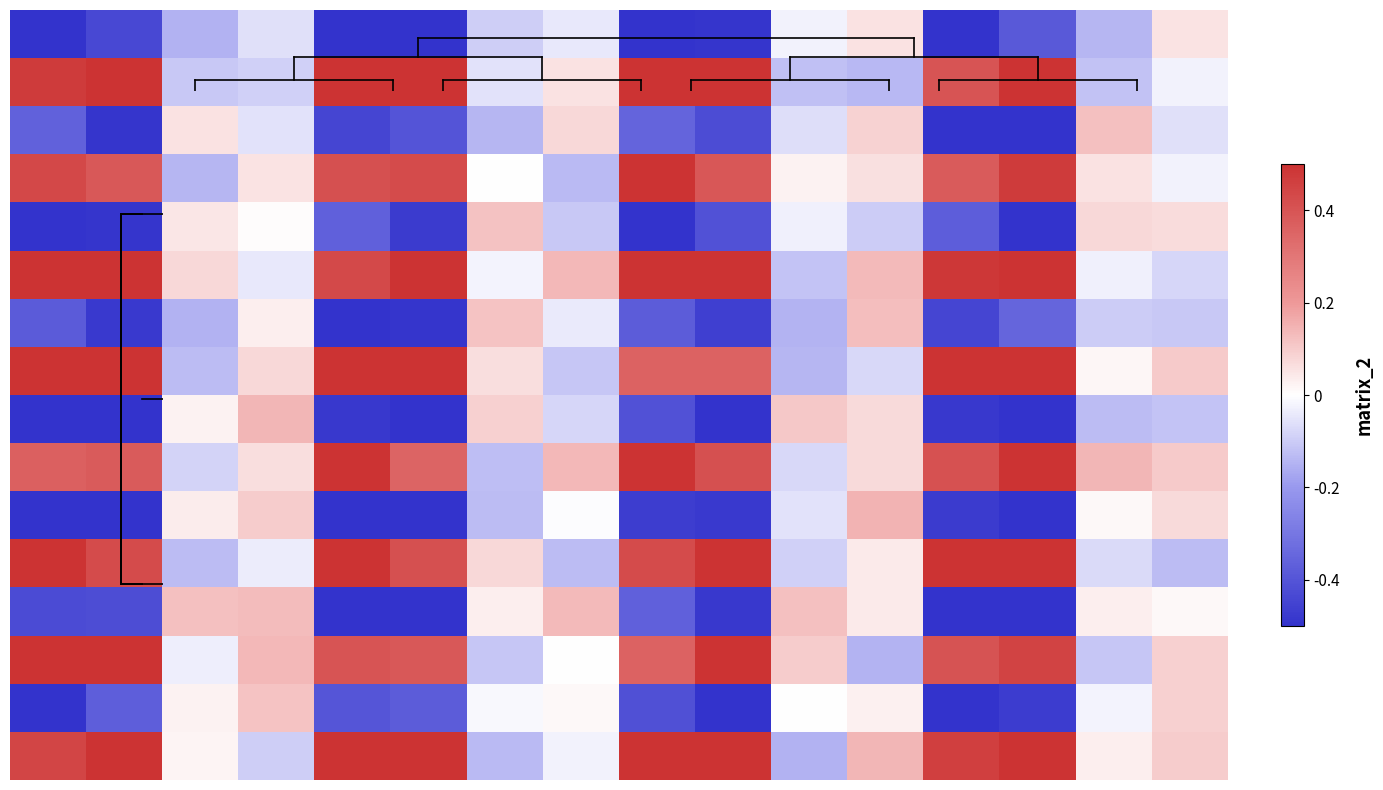

How many distinct data groups are displayed?

16